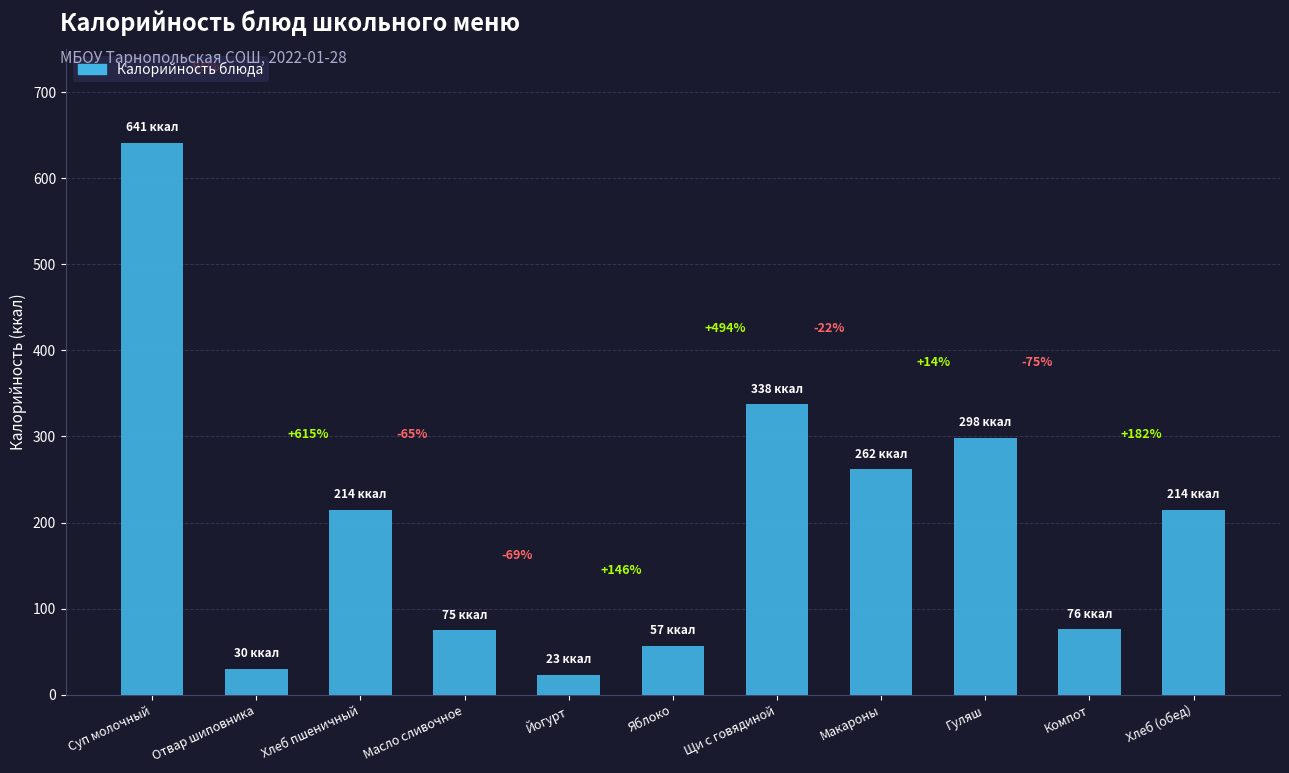

Rank the categories by value from highest to lowest.

Суп молочный, Щи с говядиной, Гуляш, Макароны, Хлеб пшеничный, Хлеб (обед), Компот, Масло сливочное, Яблоко, Отвар шиповника, Йогурт